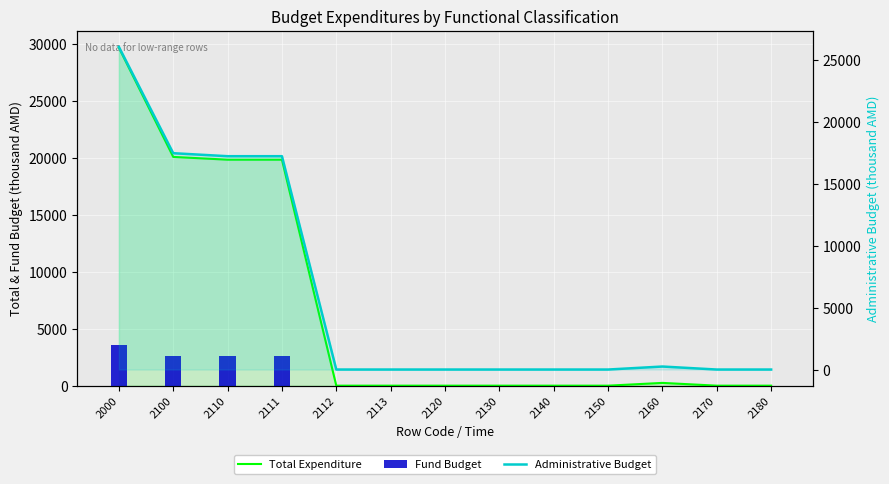

Reading right to left, list all the values displayed in this chart.

Total Expenditure: 0.0	0.0	243.0	0.0	0.0	0.0	0.0	0.0	0.0	19840.0	19840.0	20083.0	29675.2
Fund Budget: 0.0	0.0	0.0	0.0	0.0	0.0	0.0	0.0	0.0	2600.0	2600.0	2600.0	3600.0
Administrative Budget: 0.0	0.0	243.0	0.0	0.0	0.0	0.0	0.0	0.0	17240.0	17240.0	17483.0	26075.2